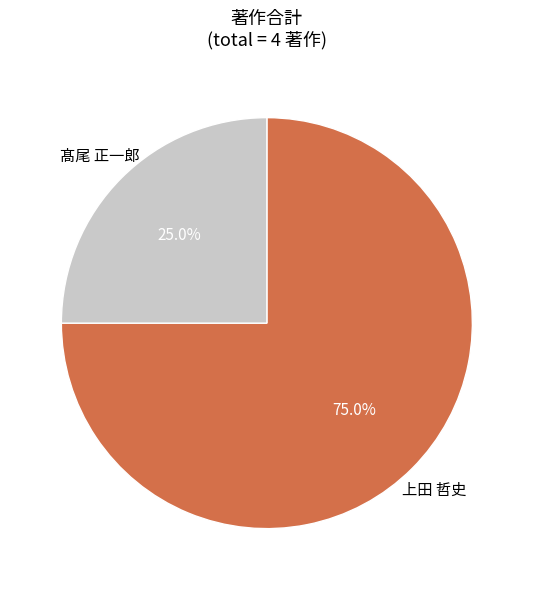

Is there a majority slice in this chart?

Yes